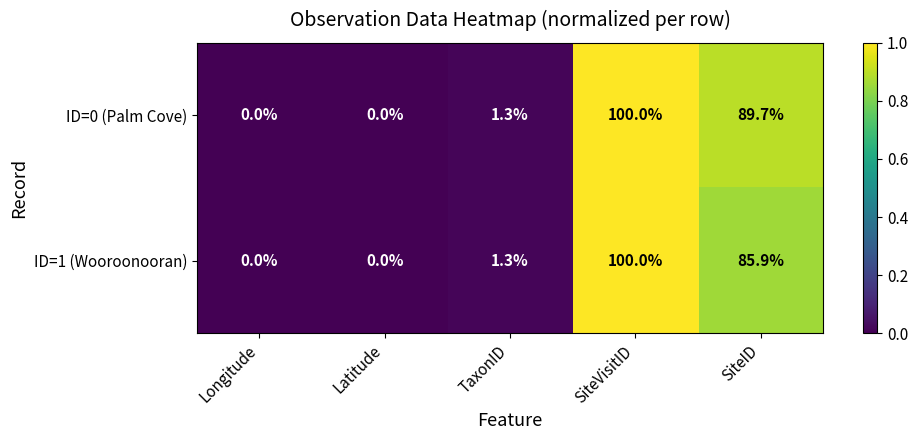

What is the difference between the maximum and second lowest values in the ID=0 (Palm Cove) series?

100.0